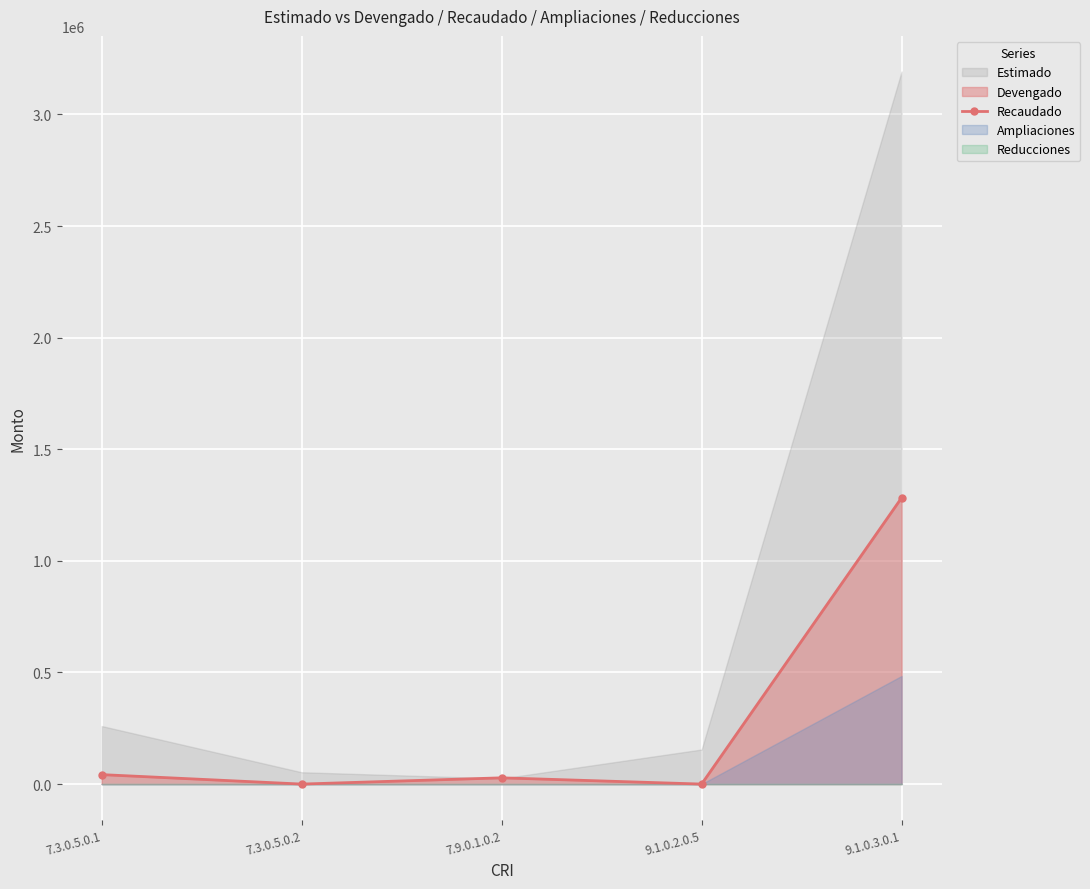

Where is Recaudado nearest to the value 641317?

7.3.0.5.0.1